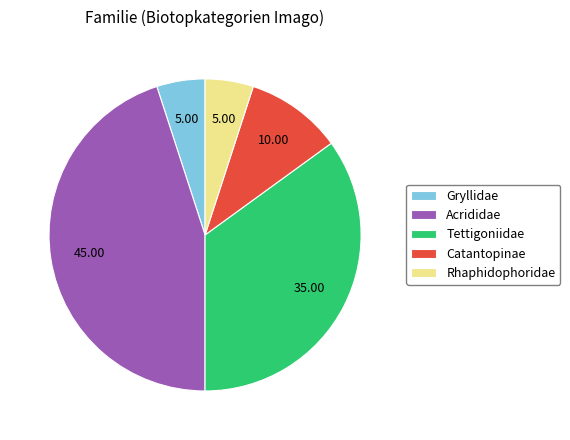

Is it true that Catantopinae is 2% of the pie?

False